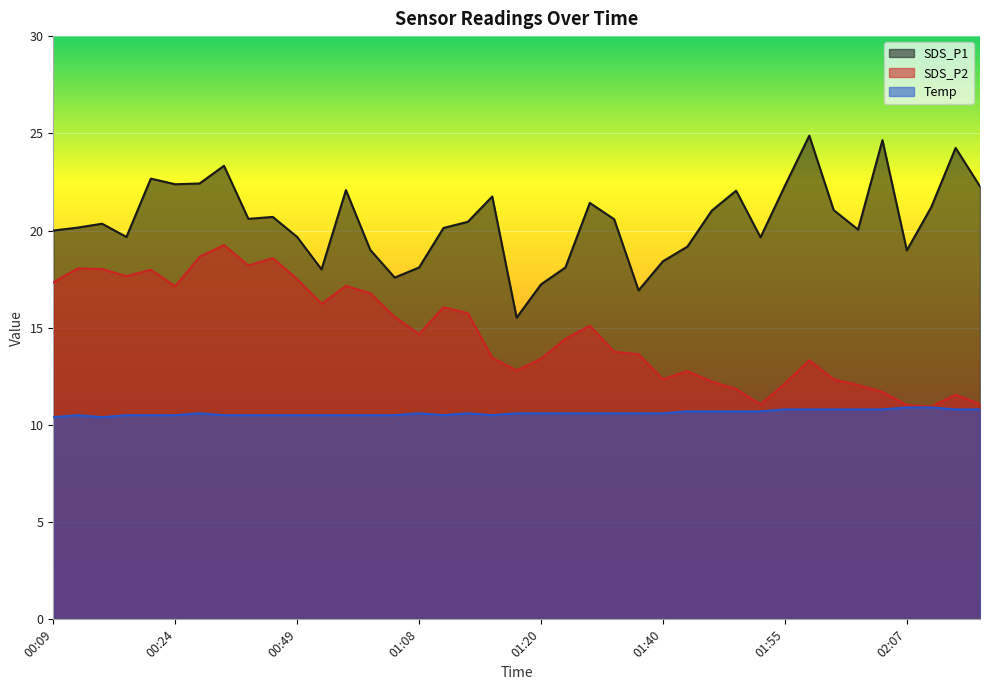

List the series in order of their peak value, highest first.

SDS_P1, SDS_P2, Temp